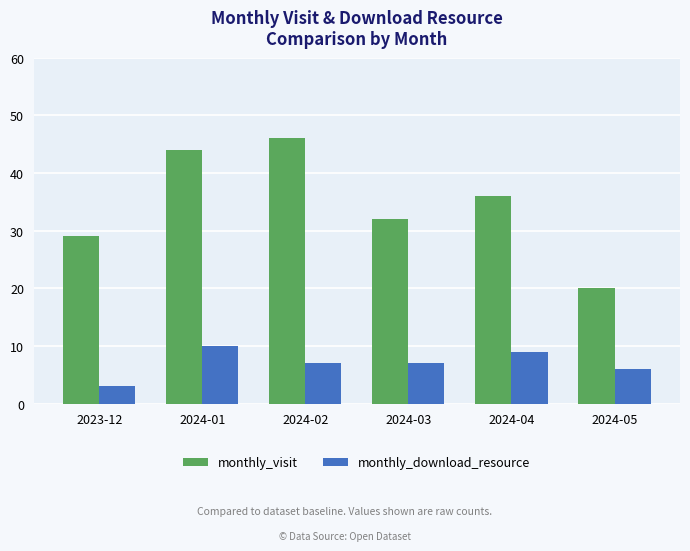

Reading left to right, extract all data points from this chart.

monthly_visit: 2023-12=29	2024-01=44	2024-02=46	2024-03=32	2024-04=36	2024-05=20
monthly_download_resource: 2023-12=3	2024-01=10	2024-02=7	2024-03=7	2024-04=9	2024-05=6